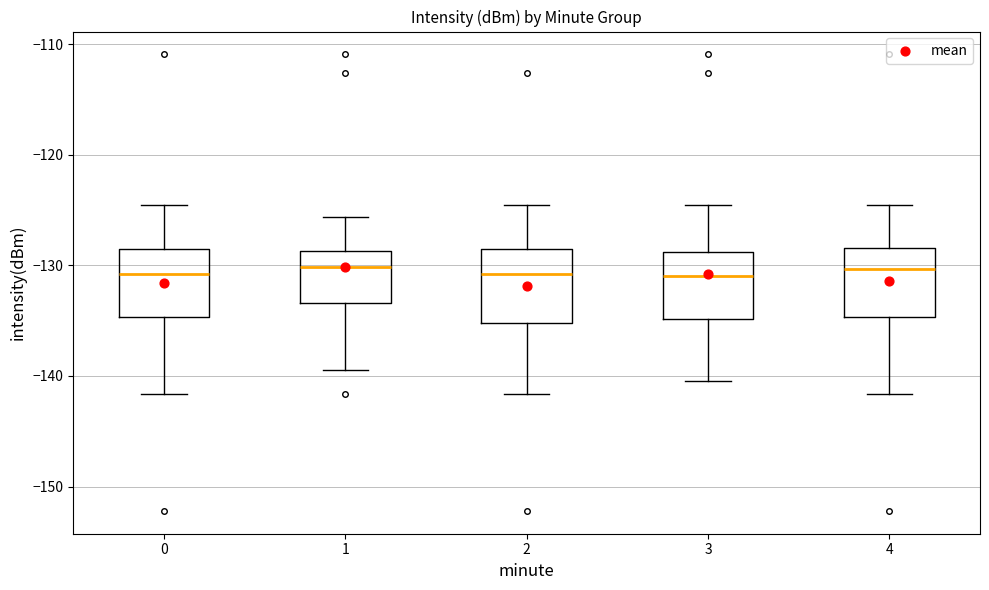

Where does the lower whisker of the box at x = 1 end on the y-axis? The values are not printed on the chart, so give them approximately, as read against the axis.

-139